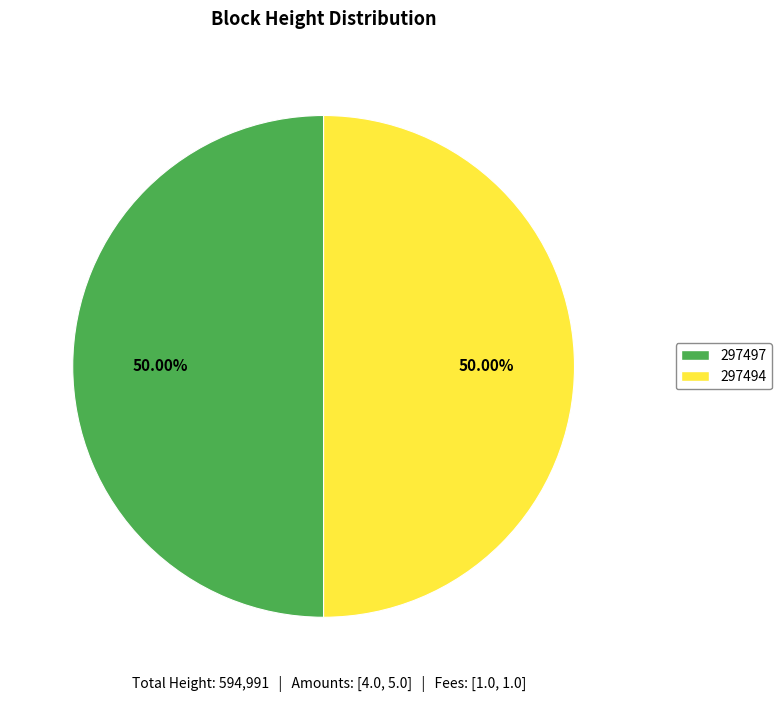

How many segments does this pie chart have?

2